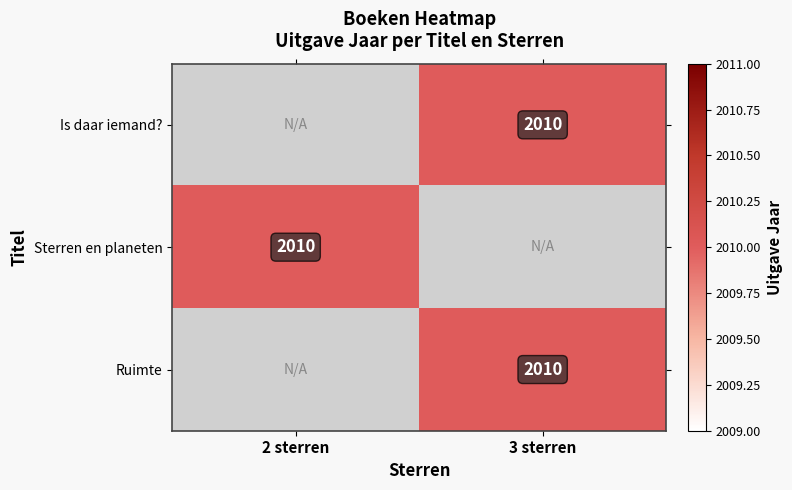

The value of Is daar iemand? at 3 sterren is 791. True or false?

False